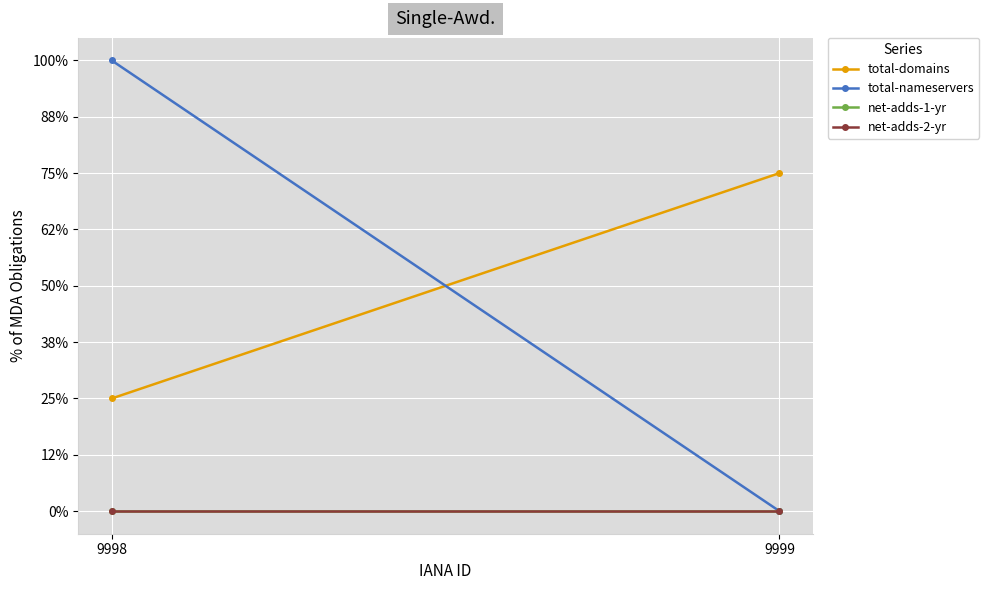

Reading right to left, what are all the values shown in this chart?

total-domains: 9999=3	9998=1
total-nameservers: 9999=0	9998=4
net-adds-1-yr: 9999=0	9998=0
net-adds-2-yr: 9999=0	9998=0